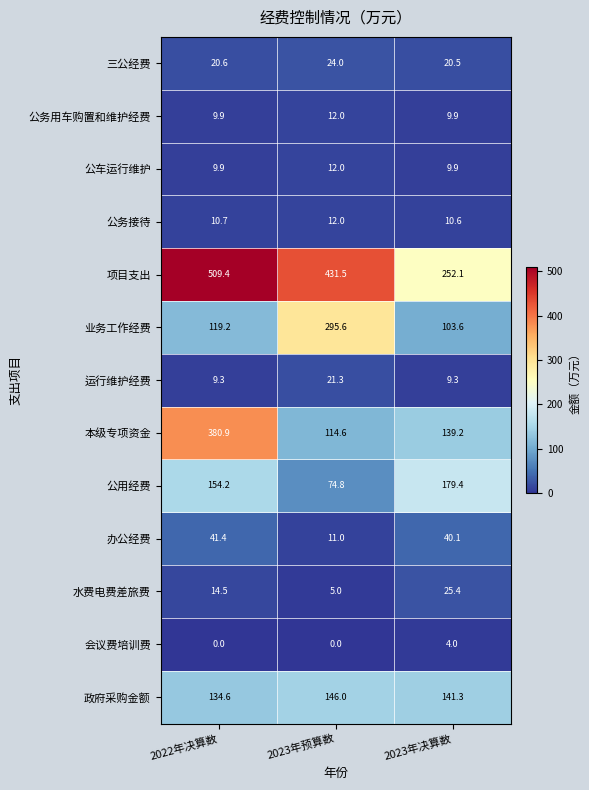

Which series changed the most between 2023年预算数 and 2023年决算数?

业务工作经费